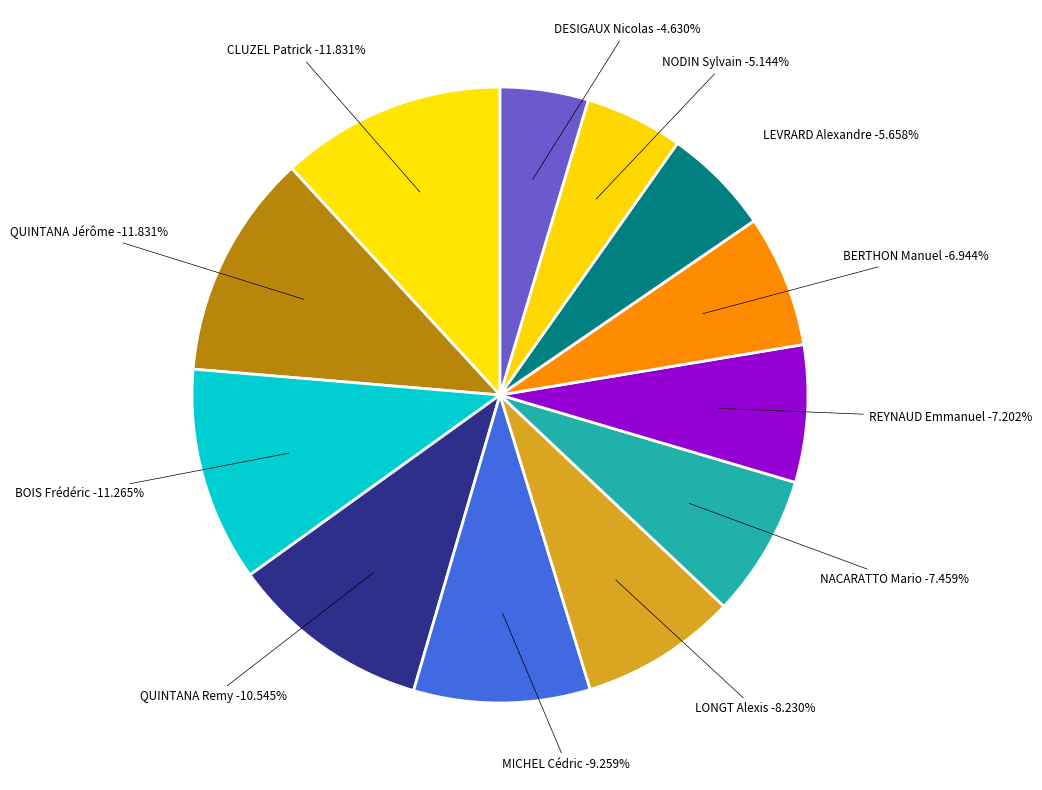

How many segments does this pie chart have?

12